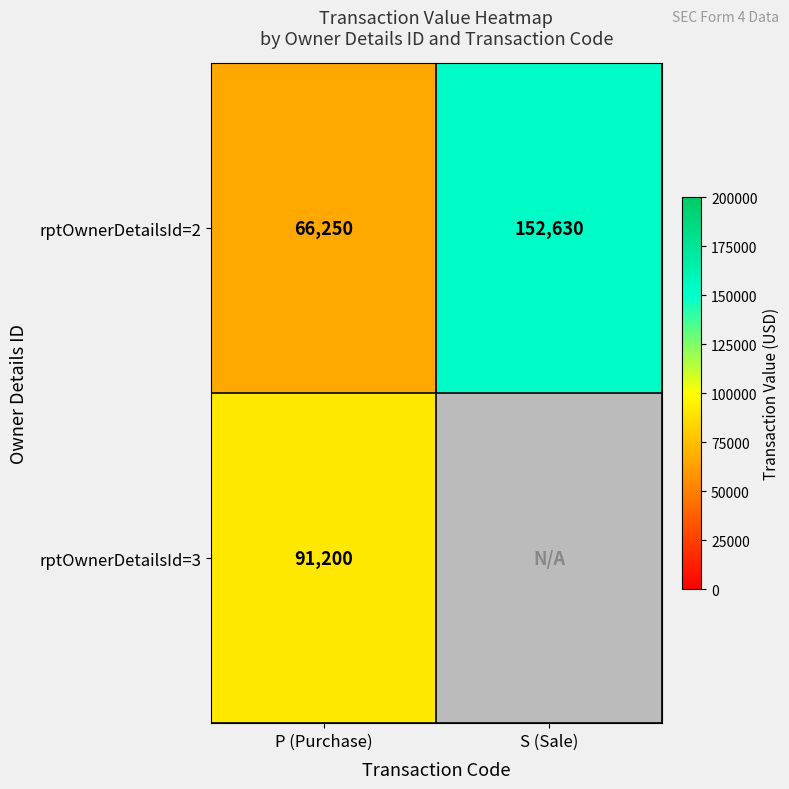

Which has a higher value, P (Purchase) or S (Sale)?

S (Sale)